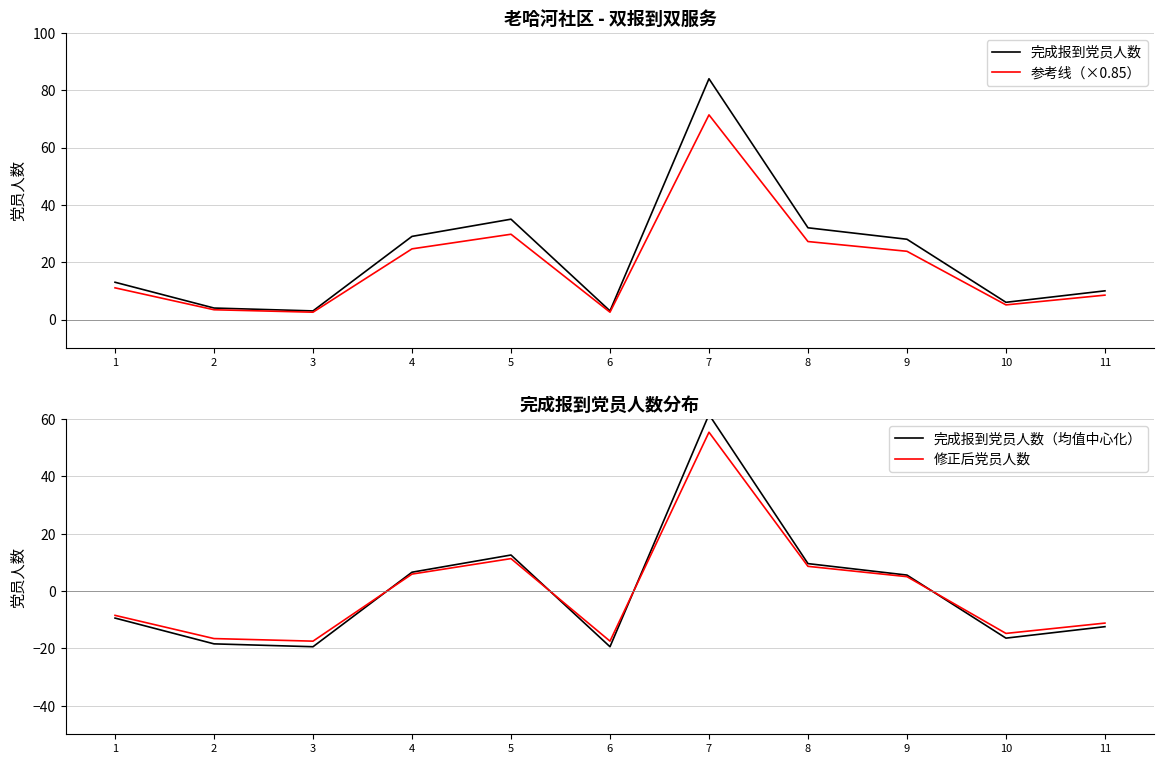

Which series changed the most between 3 and 4?

完成报到党员人数